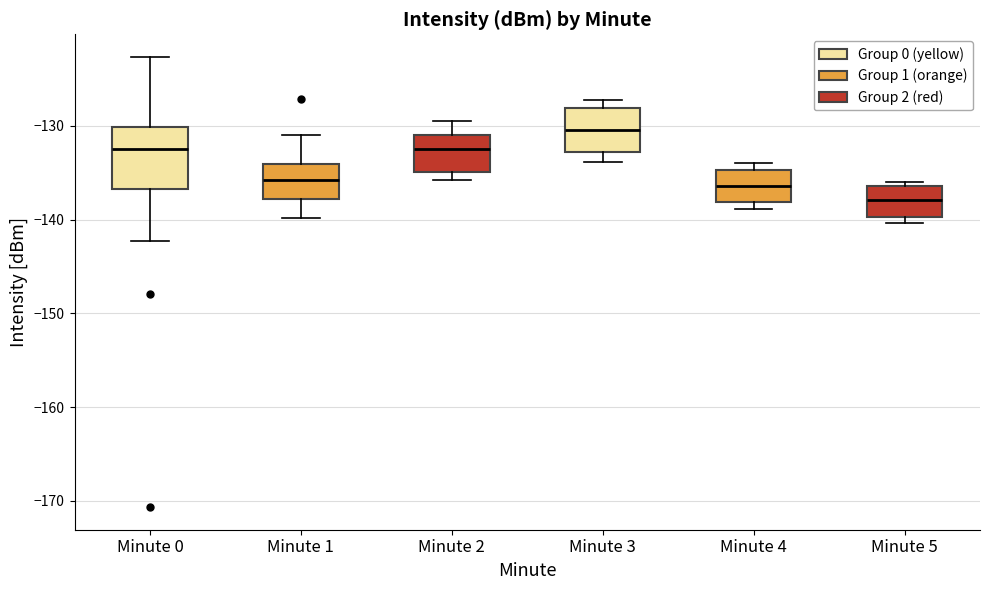

Which box is the tallest, from its lower edge to its upper edge?

Minute 0